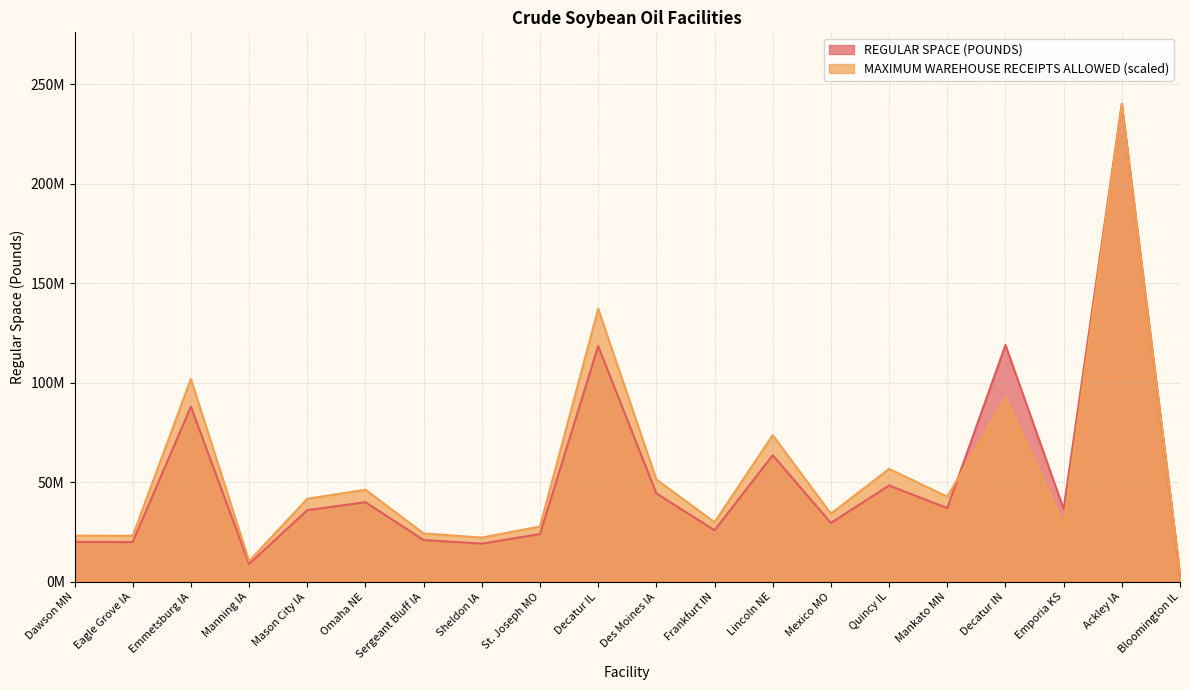

Reading left to right, extract all data points from this chart.

REGULAR SPACE (POUNDS): Dawson MN=20040000.0	Eagle Grove IA=20000000.0	Emmetsburg IA=88000000.0	Manning IA=9000000.0	Mason City IA=36000000.0	Omaha NE=40000000.0	Sergeant Bluff IA=21000000.0	Sheldon IA=19200000.0	St. Joseph MO=24000000.0	Decatur IL=118400000.0	Des Moines IA=44421696.0	Frankfurt IN=25900000.0	Lincoln NE=63600000.0	Mexico MO=29600000.0	Quincy IL=48400000.0	Mankato MN=37020000.0	Decatur IN=118950000.0	Emporia KS=36600000.0	Ackley IA=240000000.0	Bloomington IL=3900000.0
MAXIMUM WAREHOUSE RECEIPTS: Dawson MN=23214596.0	Eagle Grove IA=23145091.2	Emmetsburg IA=101894005.2	Manning IA=10425716.8	Mason City IA=41702867.1	Omaha NE=46290182.5	Sergeant Bluff IA=24326672.5	Sheldon IA=22241529.1	St. Joseph MO=27801911.4	Decatur IL=137132927.9	Des Moines IA=51433536.1	Frankfurt IN=29956559.5	Lincoln NE=73675065.2	Mexico MO=34265855.8	Quincy IL=56715899.2	Mankato MN=42814943.5	Decatur IN=92649869.7	Emporia KS=28913987.8	Ackley IA=240000000.0	Bloomington IL=4517810.6